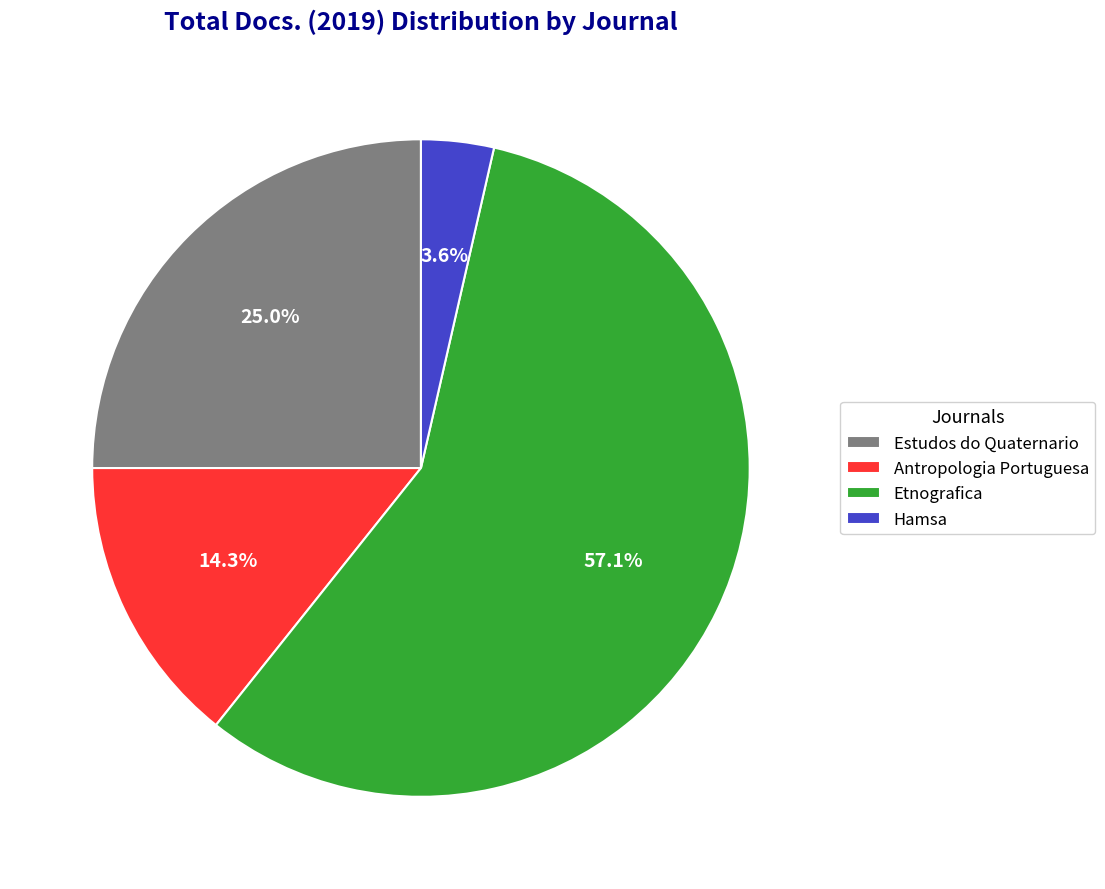

To the nearest percent, what percentage of the pie is Hamsa?

4%